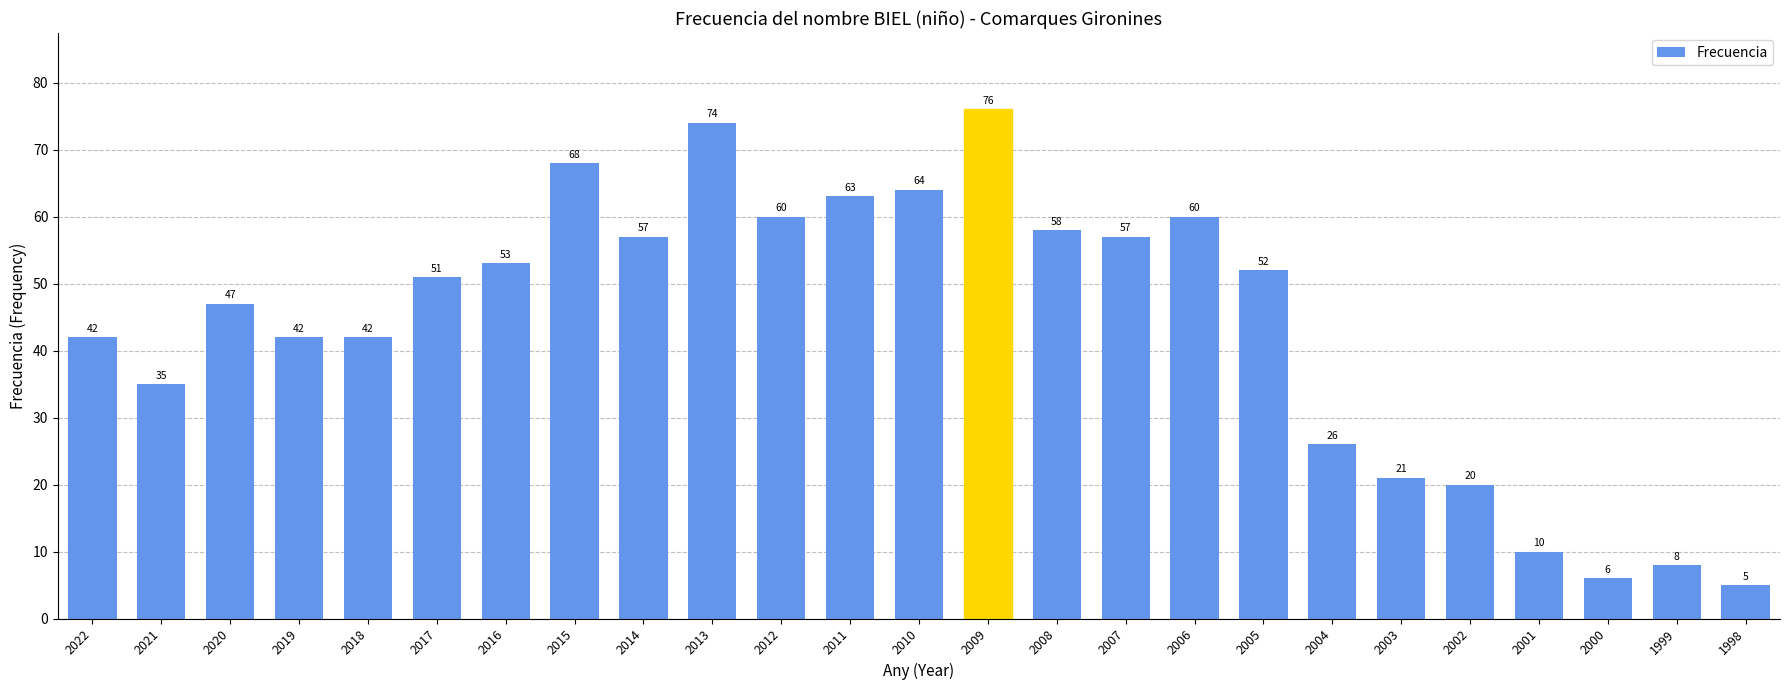

Which has a higher value, 2019 or 2013?

2013